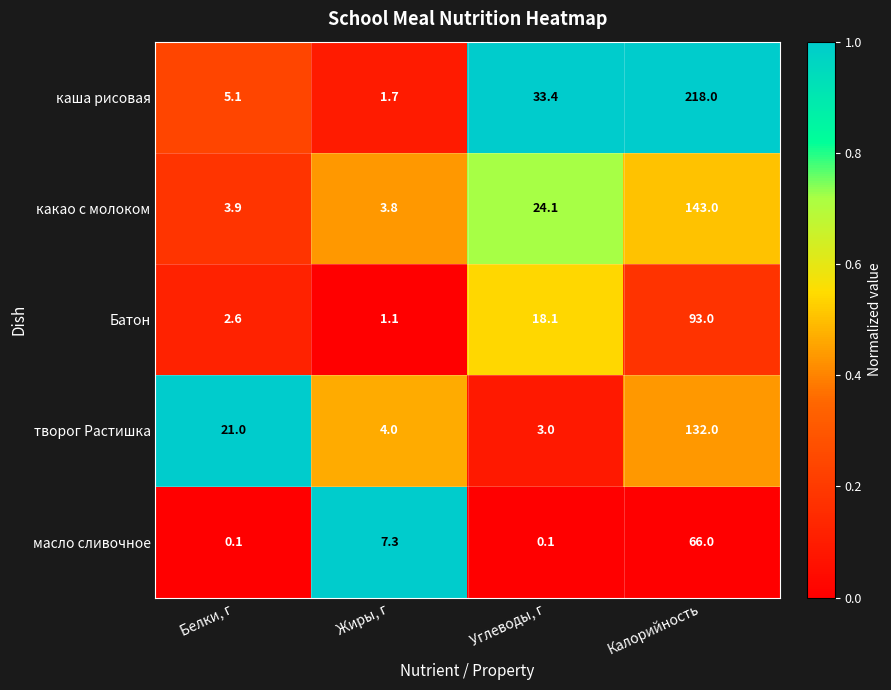

What is the greatest value displayed?

218.0